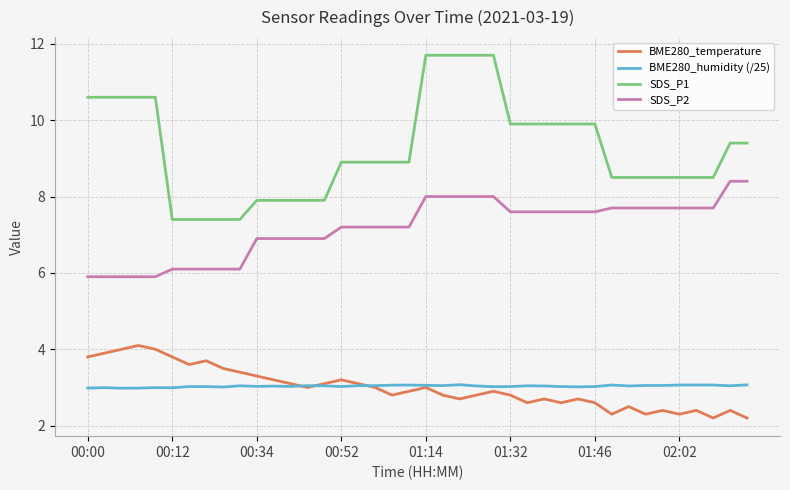

True or false: SDS_P1 and BME280_temperature cross at least once.

False